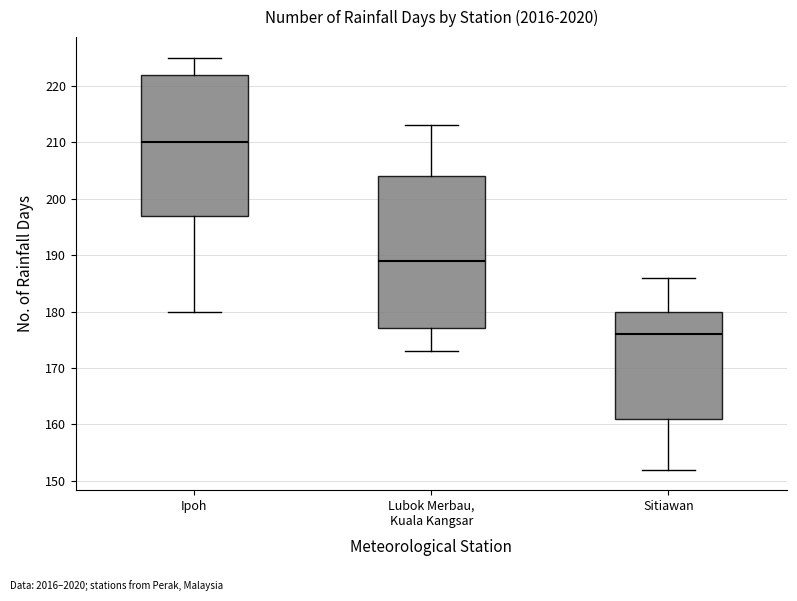

Comparing the boxes themselves (not the whiskers), which one is the tallest?

Lubok Merbau, Kuala Kangsar